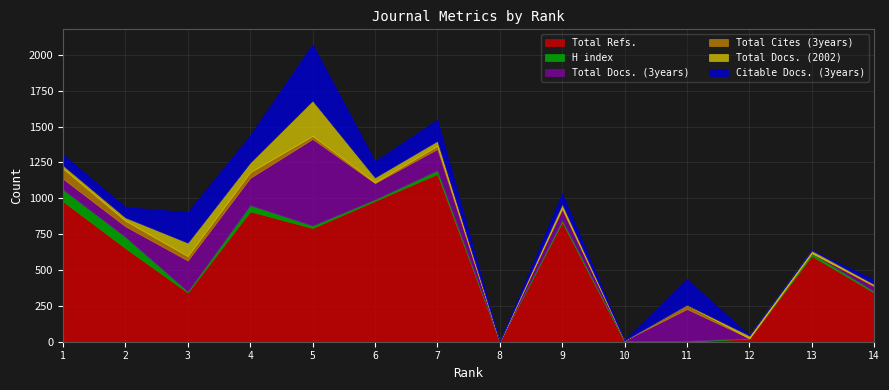

What is the spread (max minus min) of values at 10?

7